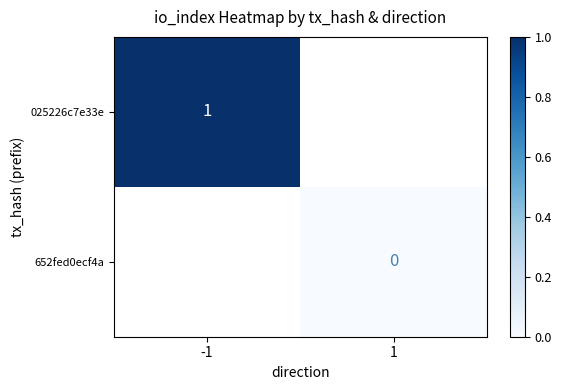

True or false: 025226c7e33e has a value of 1 at -1.

True